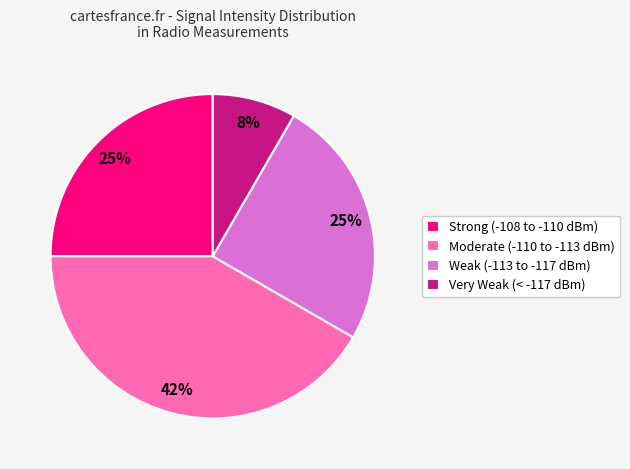

What percentage is the Very Weak (< -117 dBm) slice, to the nearest percent?

8%